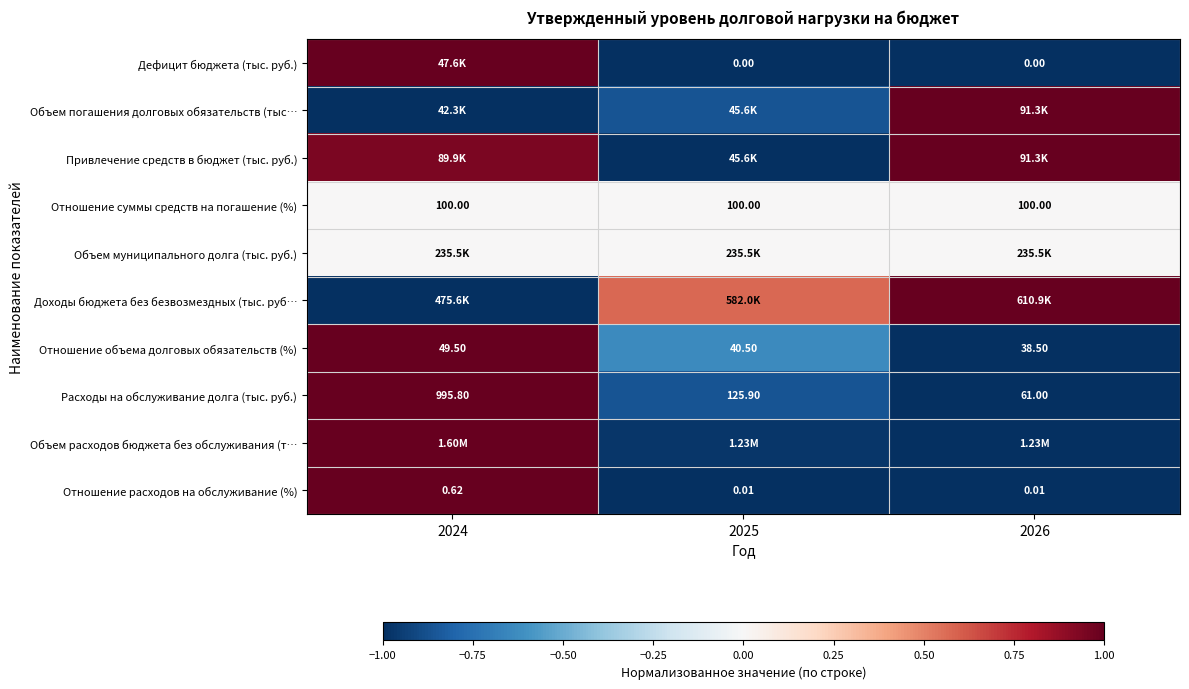

How many data points in Отношение объема долговых обязательств (%) are above 40?

2